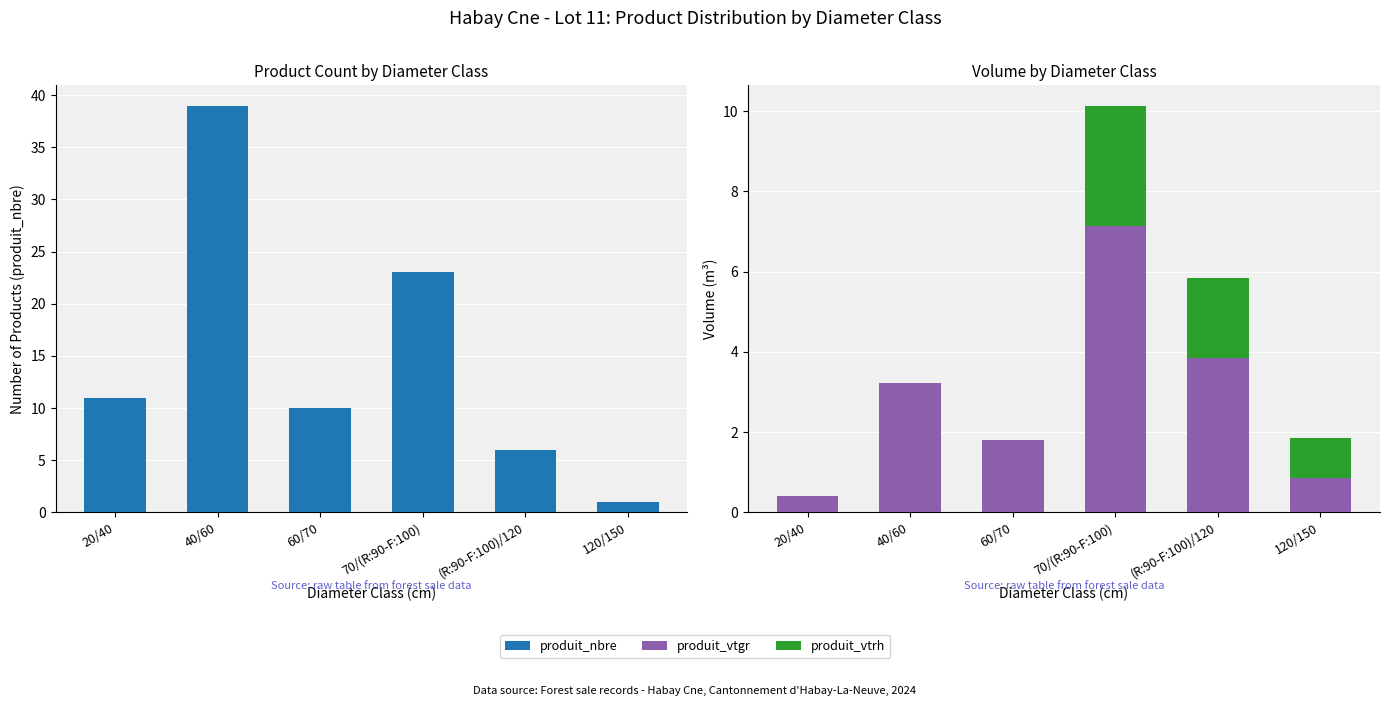

What is the sum of the produit_vtgr values at 70/(R:90-F:100) and 120/150?

8.0